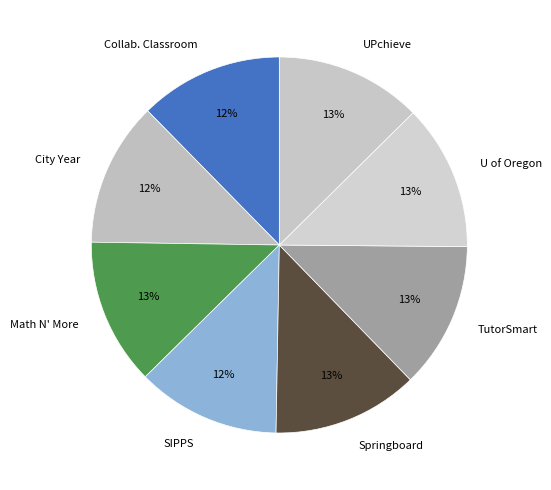

The City Year slice represents 21% of the pie. True or false?

False